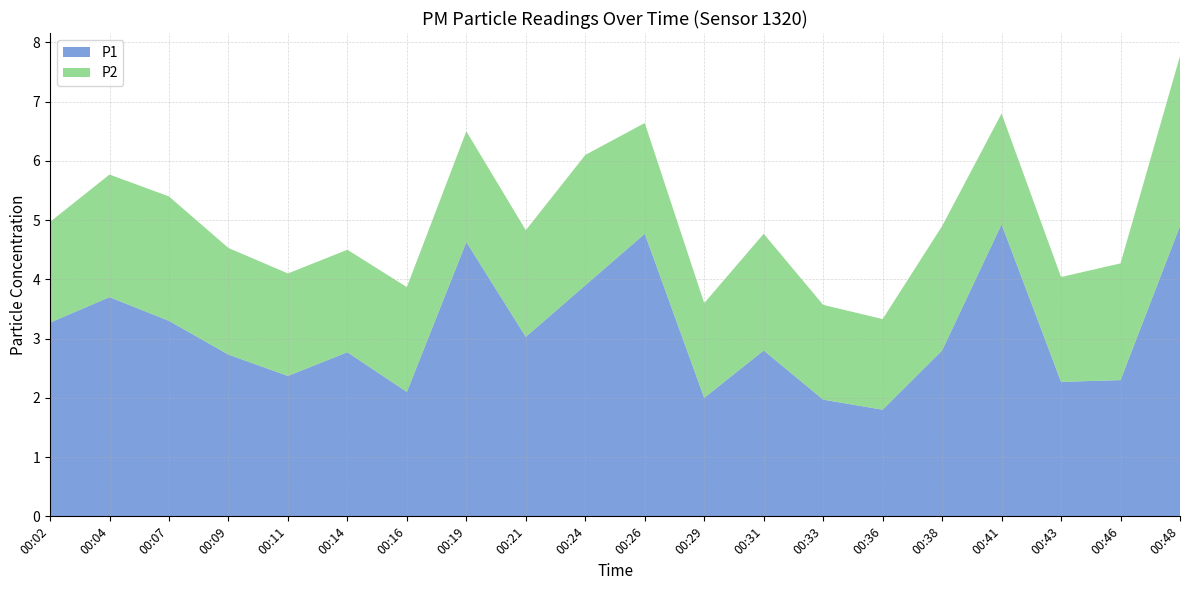

Reading left to right, list all the values displayed in this chart.

P1: 00:02=3.3	00:04=3.7	00:07=3.3	00:09=2.7	00:11=2.4	00:14=2.8	00:16=2.1	00:19=4.6	00:21=3.0	00:24=3.9	00:26=4.8	00:29=2.0	00:31=2.8	00:33=2.0	00:36=1.8	00:38=2.8	00:41=4.9	00:43=2.3	00:46=2.3	00:48=4.9
P2: 00:02=1.7	00:04=2.1	00:07=2.1	00:09=1.8	00:11=1.7	00:14=1.7	00:16=1.8	00:19=1.9	00:21=1.8	00:24=2.2	00:26=1.9	00:29=1.6	00:31=2.0	00:33=1.6	00:36=1.5	00:38=2.1	00:41=1.9	00:43=1.8	00:46=2.0	00:48=2.9